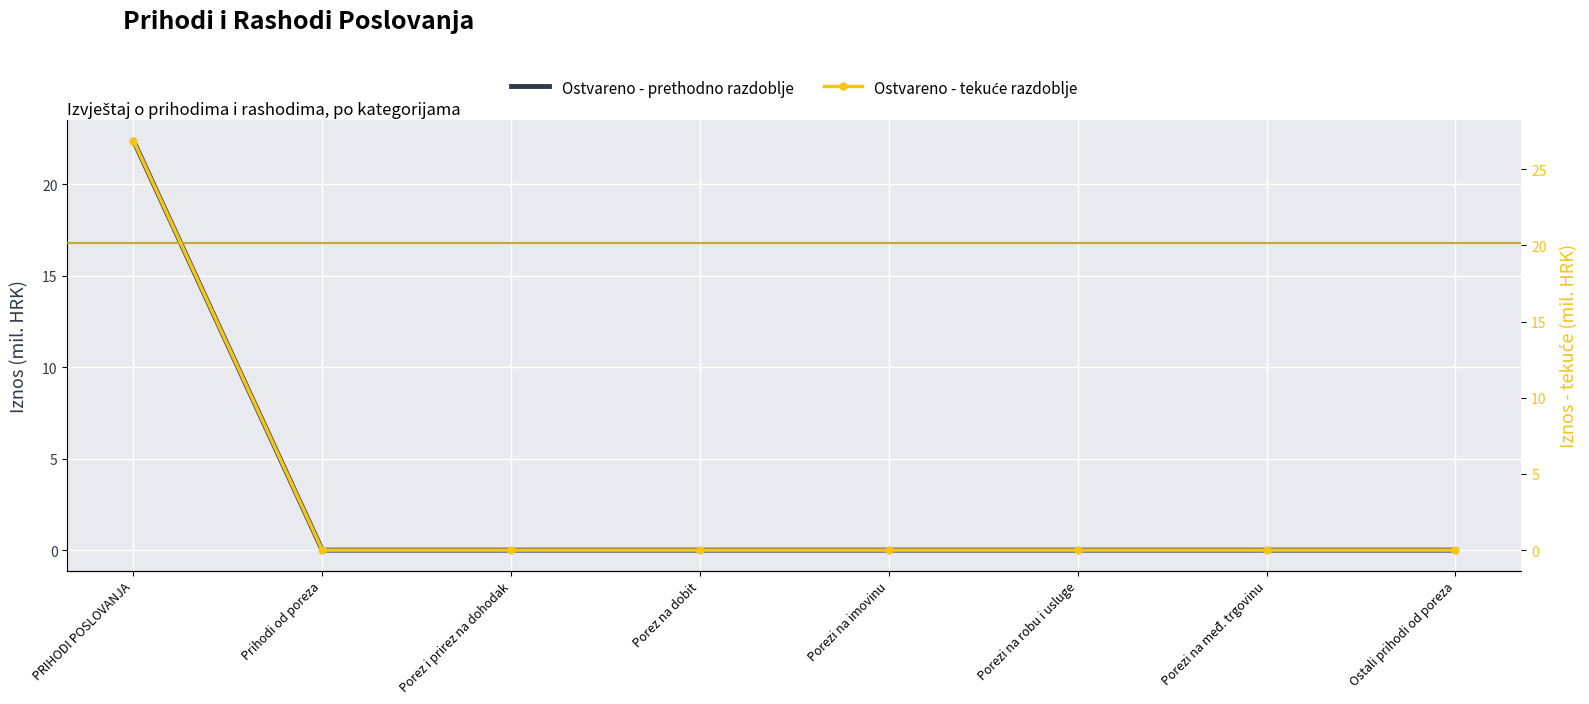

What are all the series names shown in the legend?

Ostvareno - prethodno razdoblje, Ostvareno - tekuće razdoblje